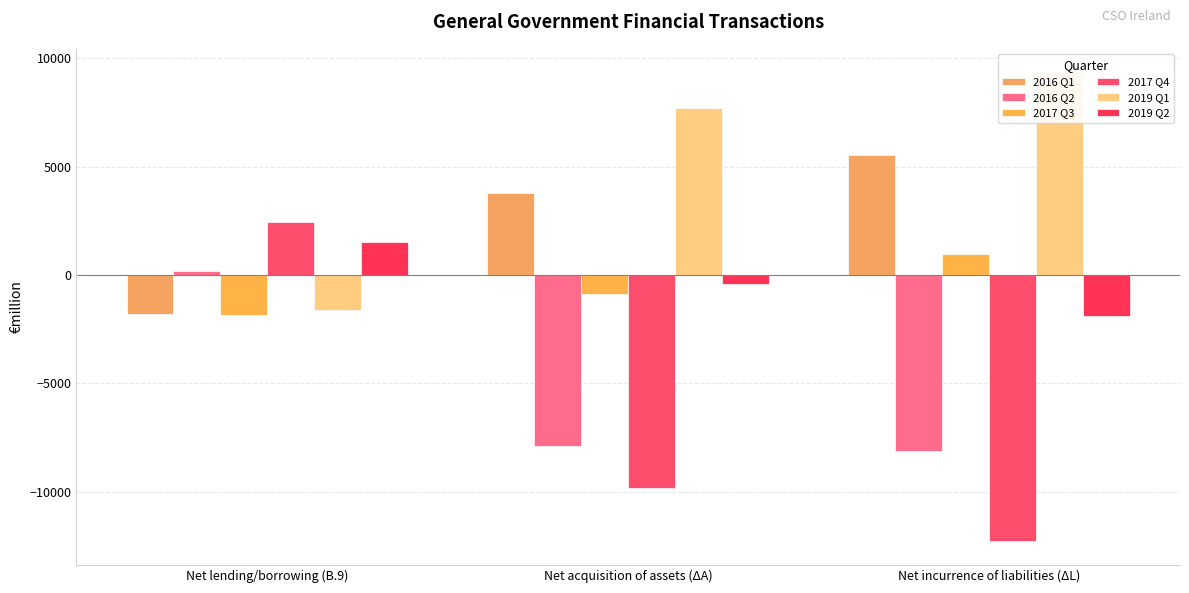

What is the minimum value shown in the chart?

-12286